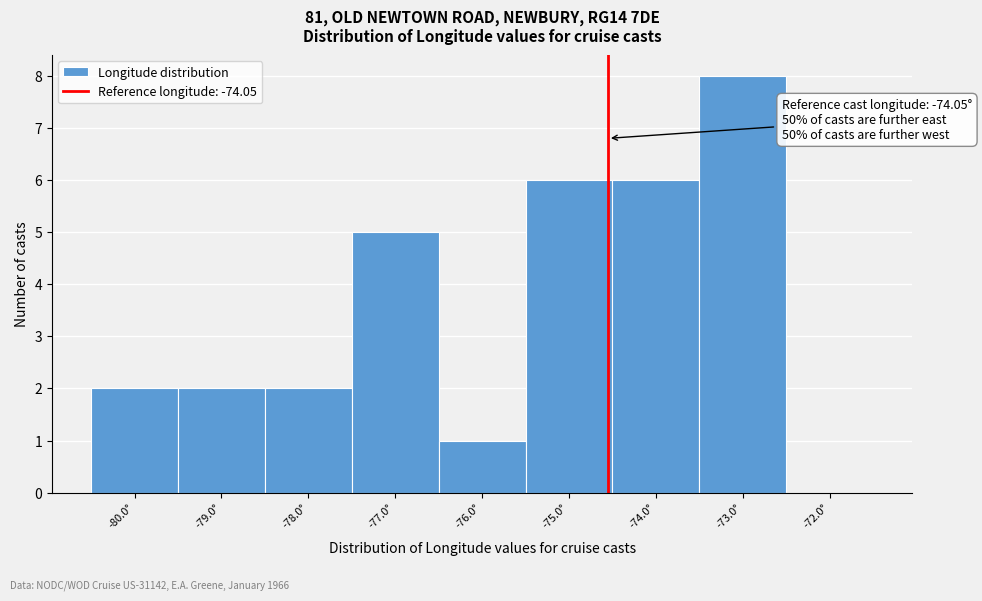

Reading left to right, transcribe all the data shown in this chart.

-80.0°=2	-79.0°=2	-78.0°=2	-77.0°=5	-76.0°=1	-75.0°=6	-74.0°=6	-73.0°=8	-72.0°=0